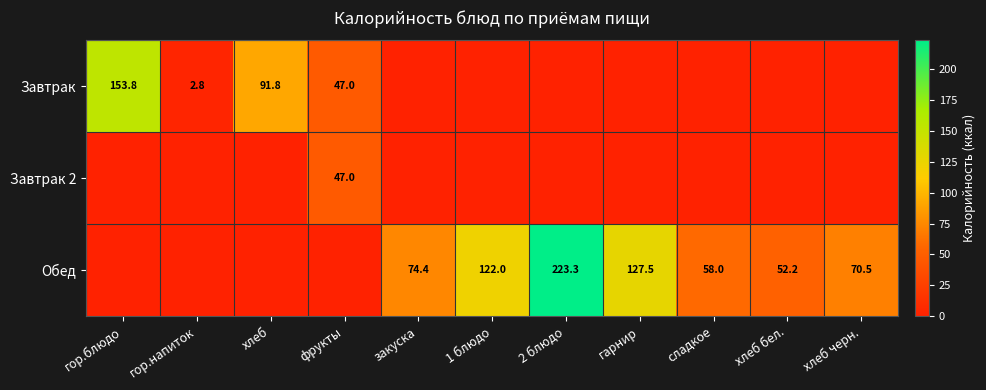

Is it true that Обед equals 52.2 at хлеб бел.?

True